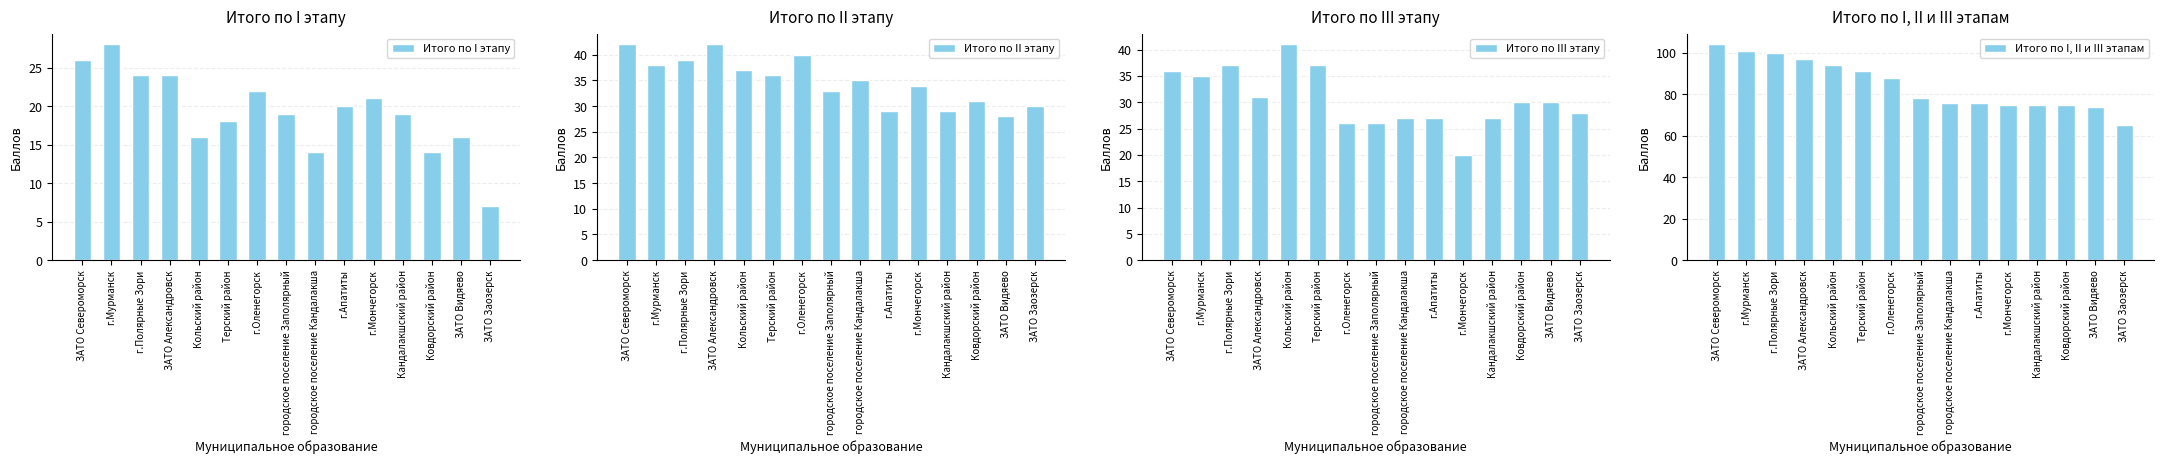

How many groups of bars are there?

15